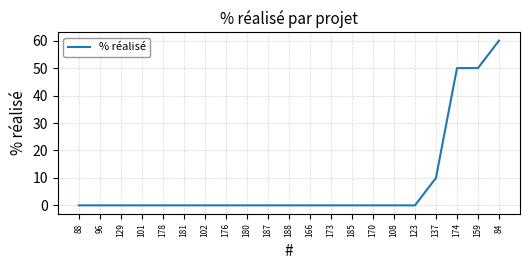

Read the value at 84.

60